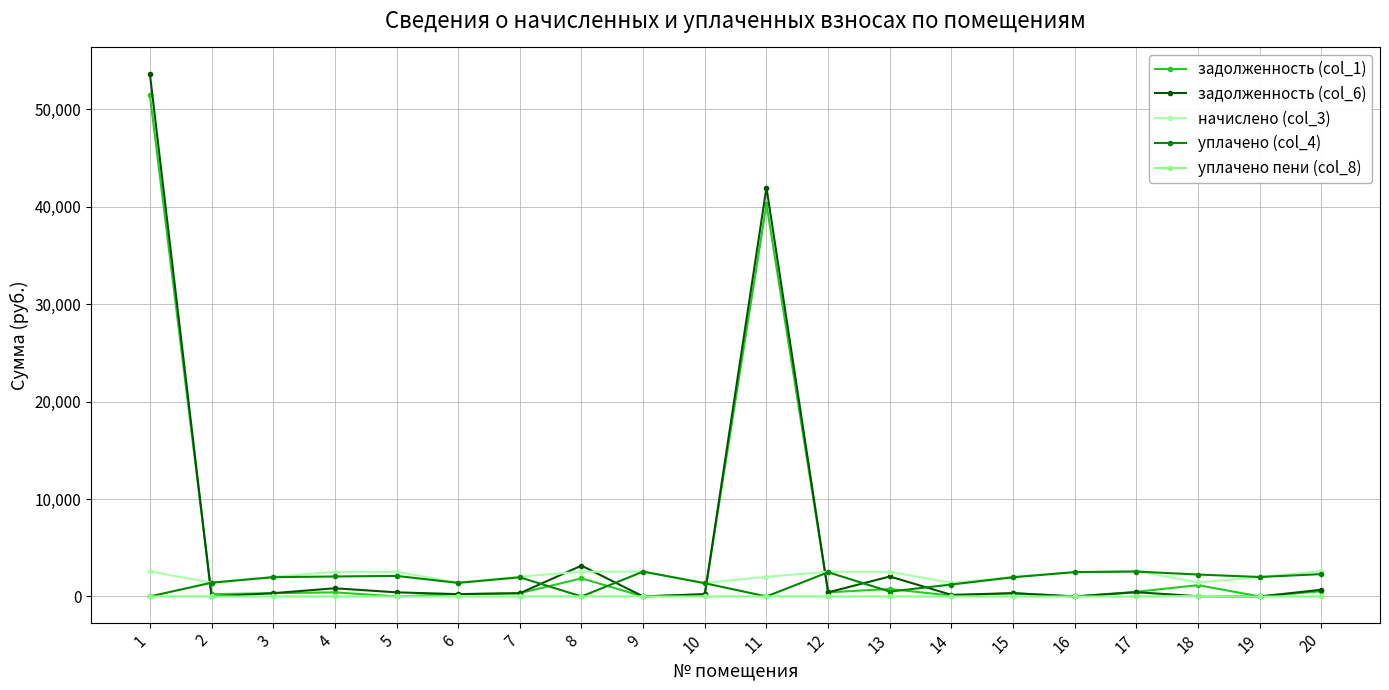

At which category is the sum across all series the highest?

1